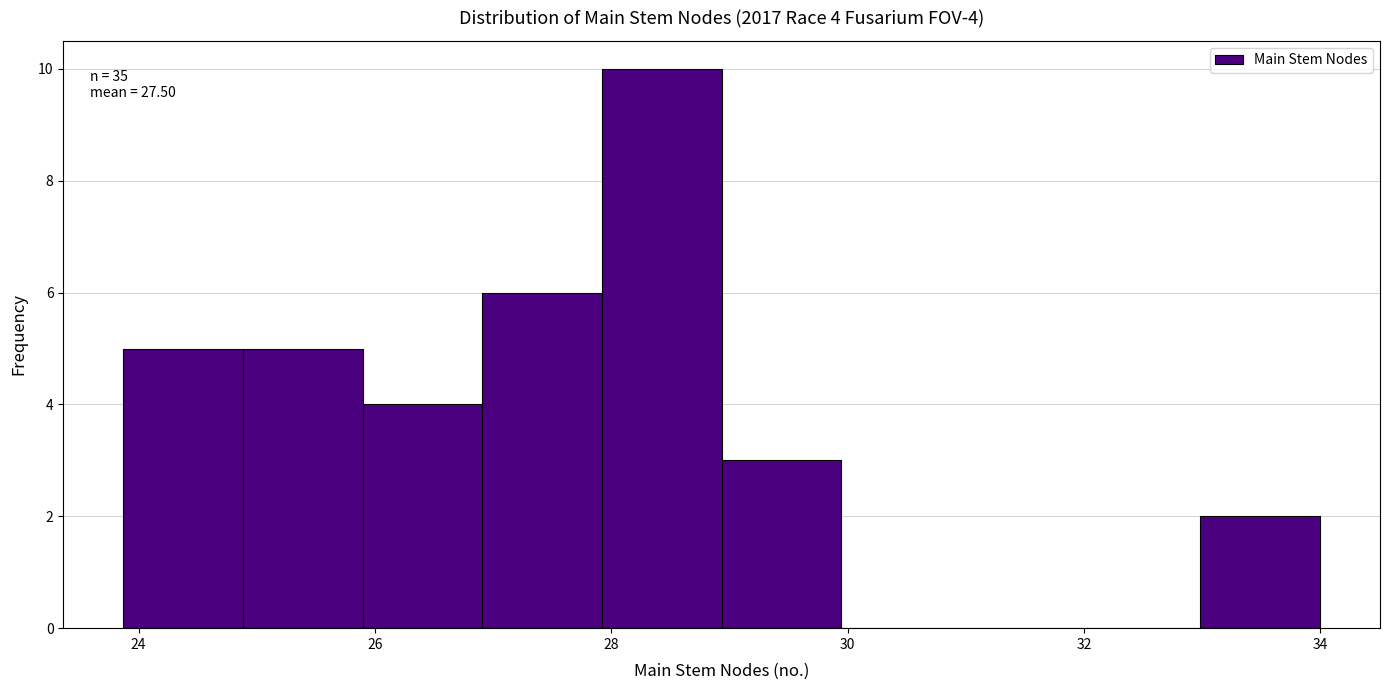

Which range on the x-axis has the tallest bar?

28.0 to 29.0